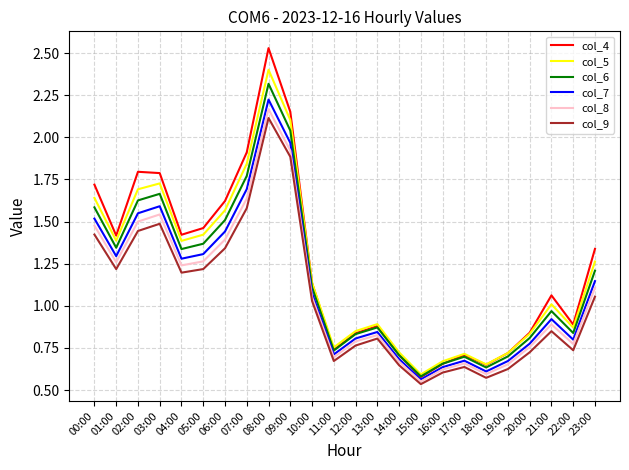

What position from the right is 01:00?

23